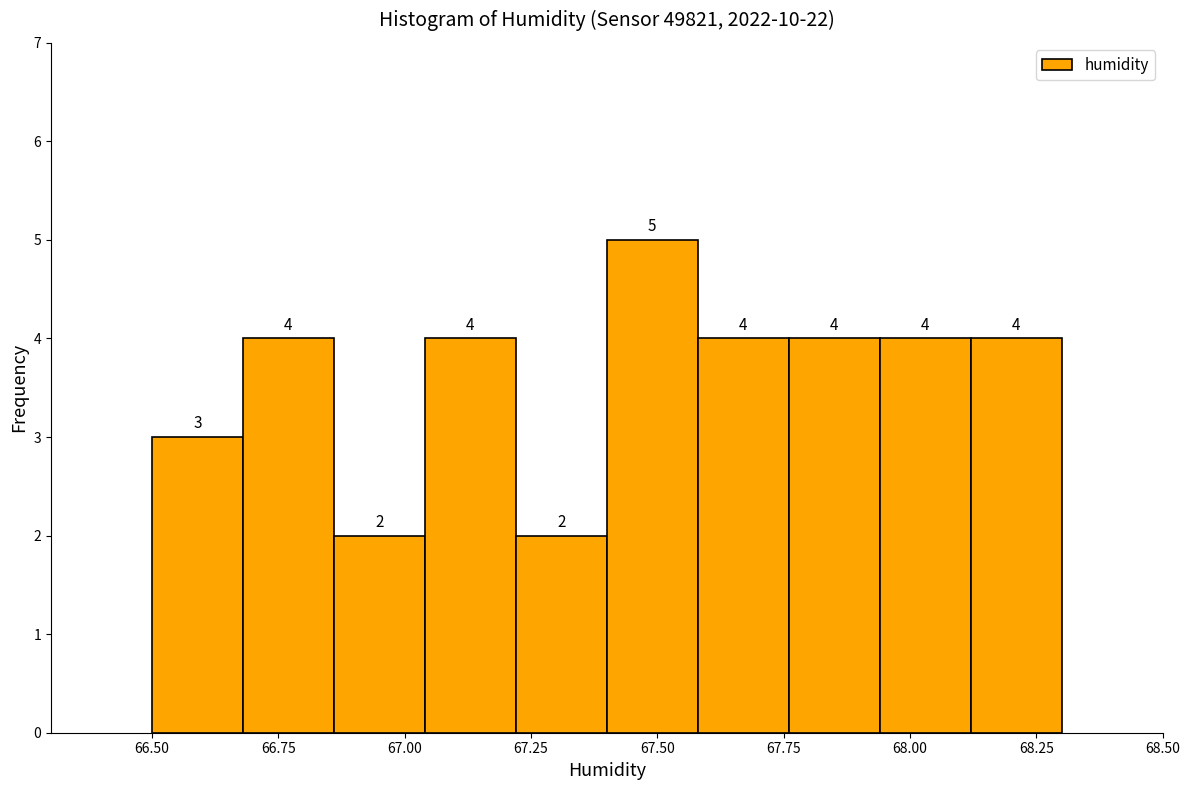

Around what value on the x-axis is the tallest bar? Give the approximate position of its centre, as read against the axis.

67.50